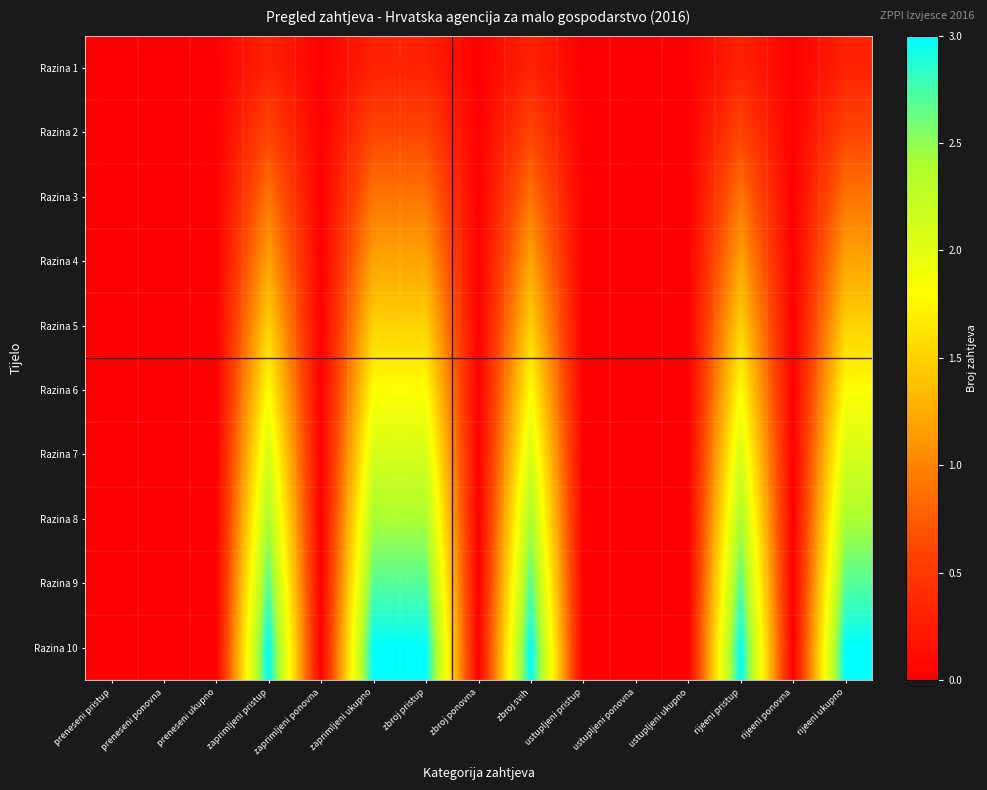

Which series has the largest total across all categories?

Razina 10